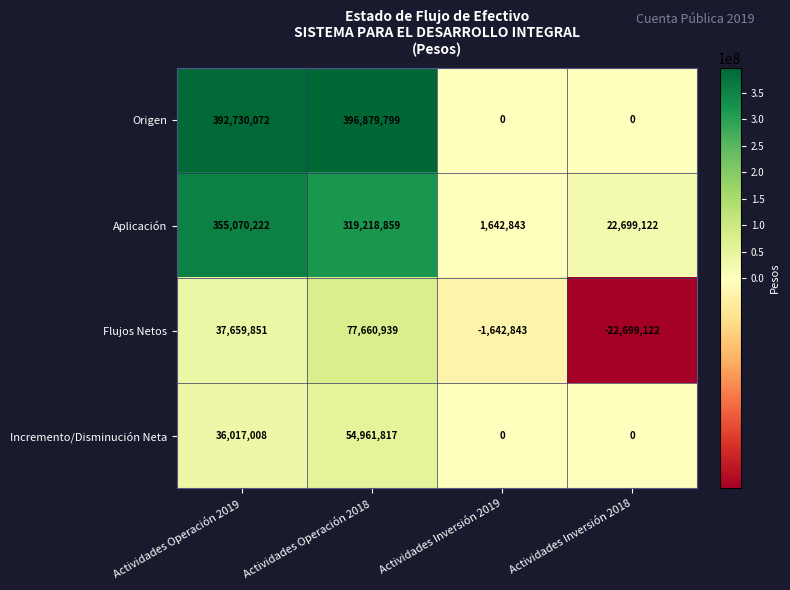

At Actividades Operación 2018, list the series in order from smallest to largest.

Incremento/Disminución Neta, Flujos Netos, Aplicación, Origen